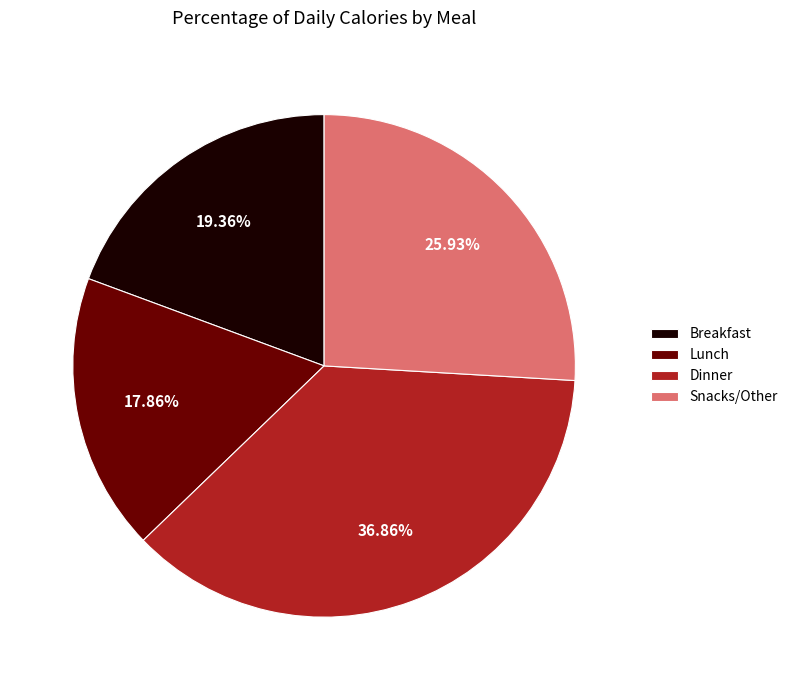

Does Snacks/Other represent more than half of the total?

No